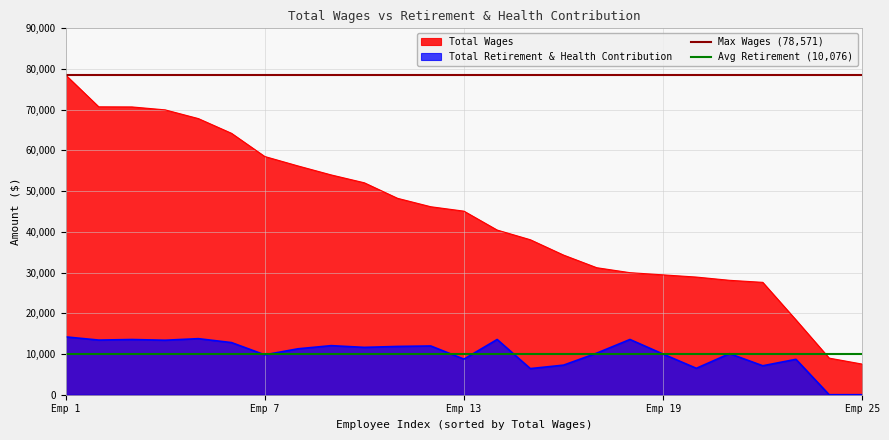

The value of Total Retirement & Health Contribution at Emp 7 is 9802. True or false?

True